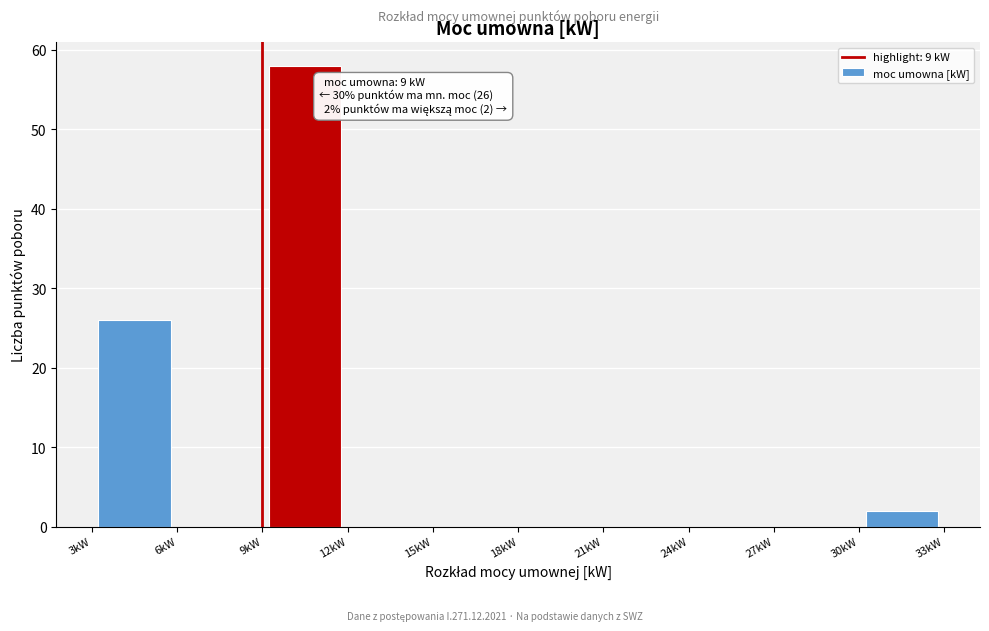

Which range on the x-axis has the tallest bar?

9 to 12